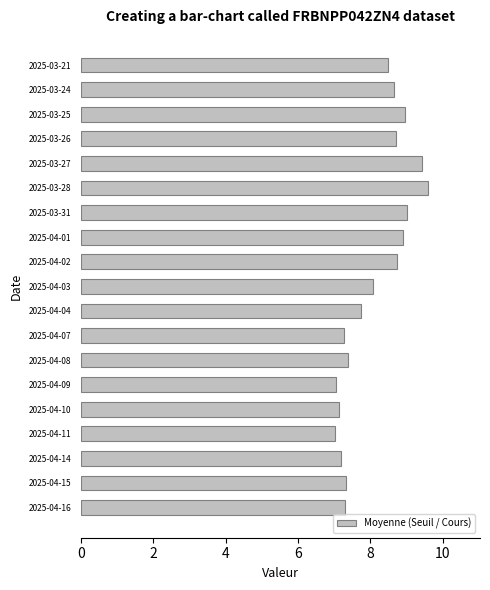

Approximately how many times larger is the value at 2025-04-11 compared to 2025-04-14?

1.0